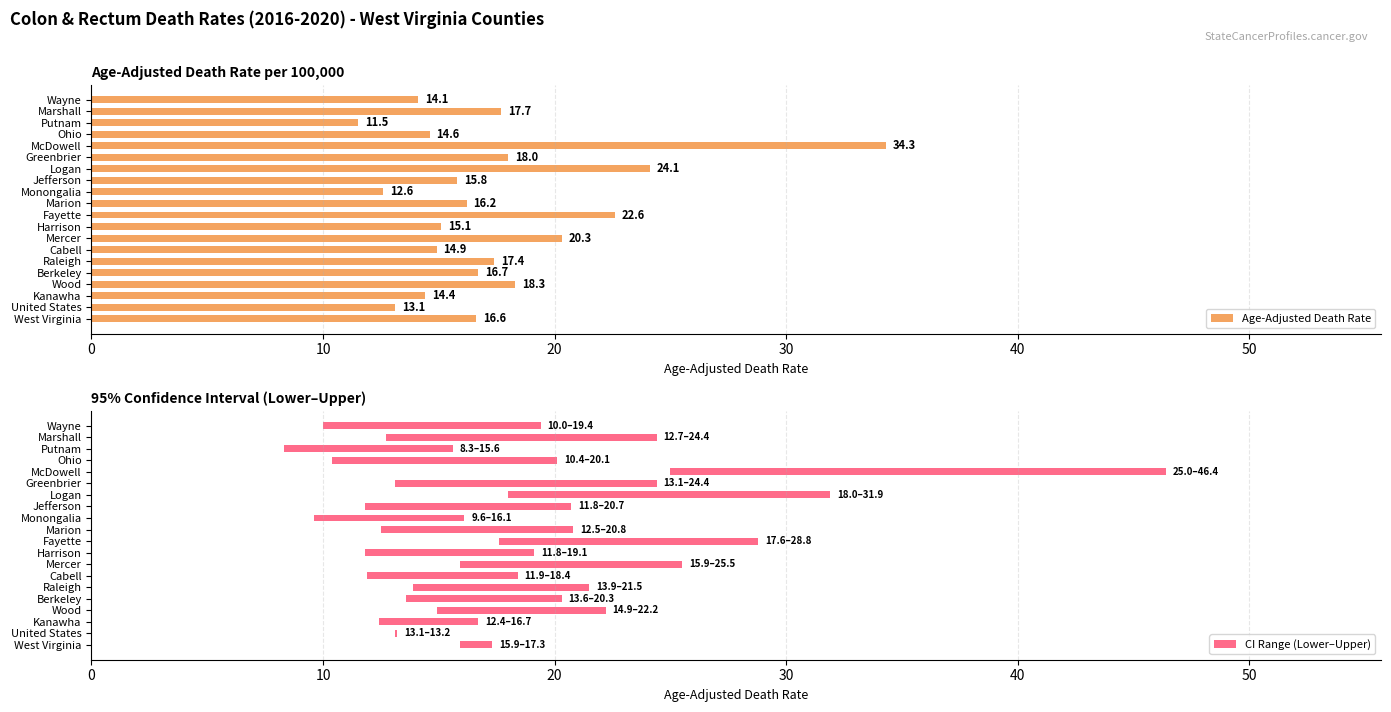

Is the value of Age-Adjusted Death Rate at 18 greater than the value of CI Range (Lower–Upper) at 50?

Yes